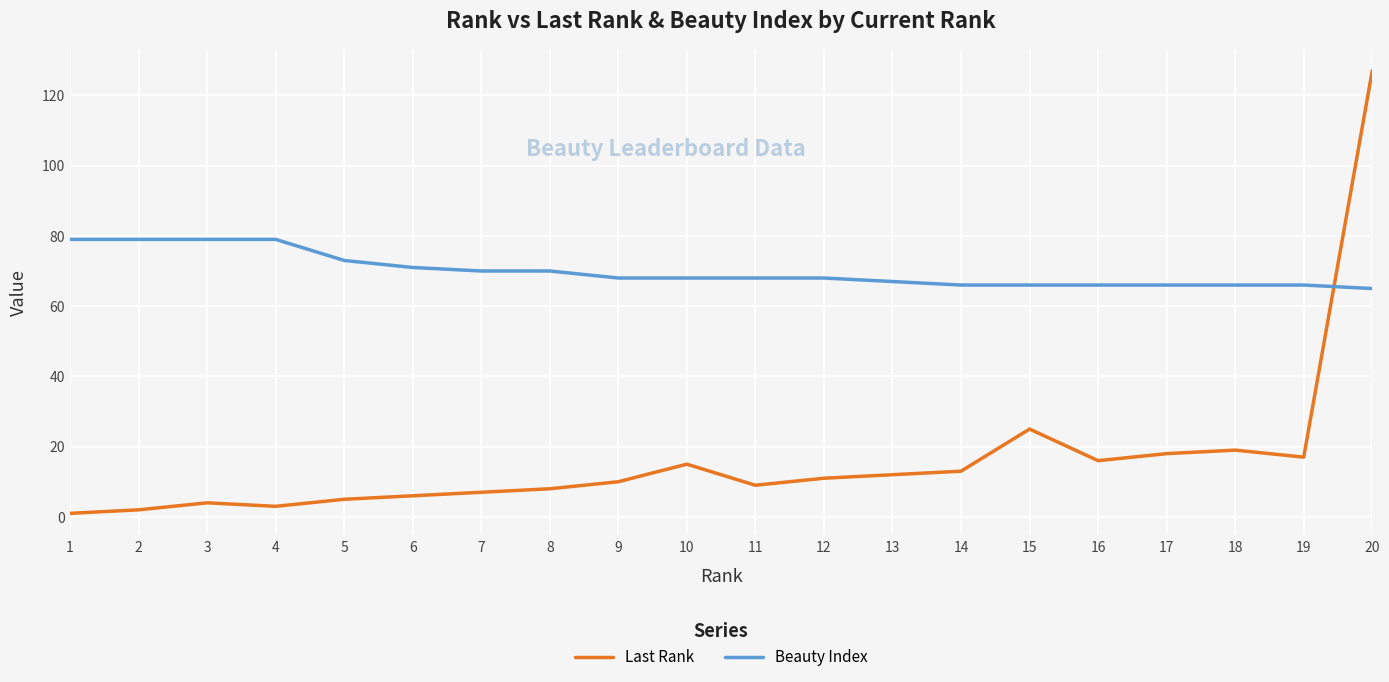

Between which two adjacent categories do Beauty Index and Last Rank first intersect?

19 and 20